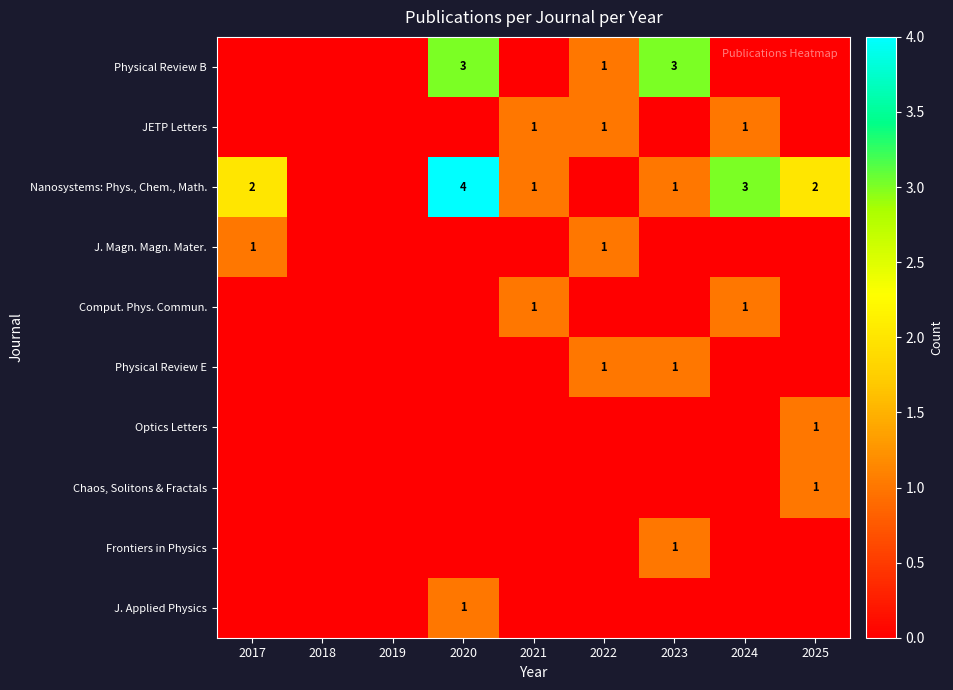

Which series changed the most between 2019 and 2024?

Nanosystems: Phys., Chem., Math.